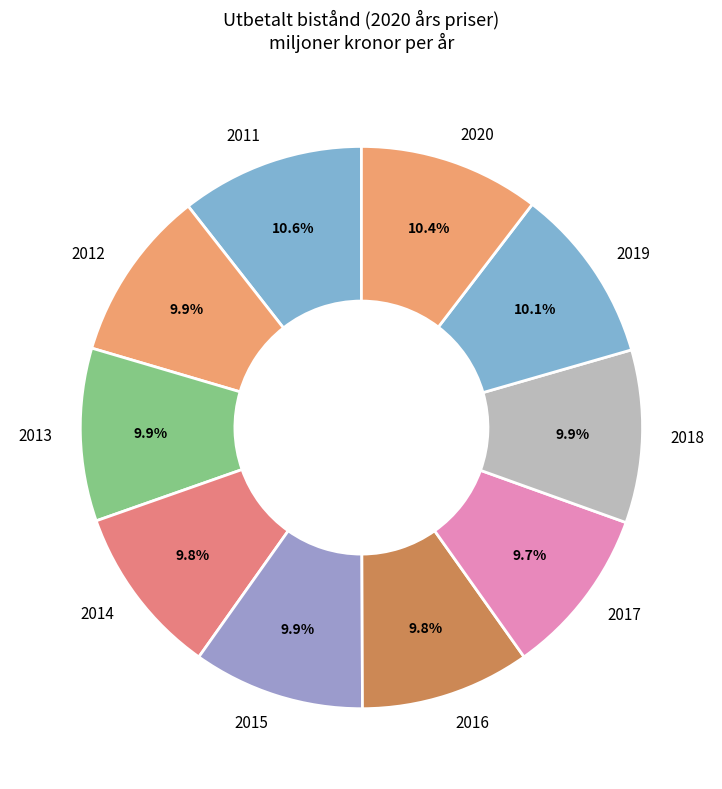

What is the total percentage of 2020 and 2017?

20.1%